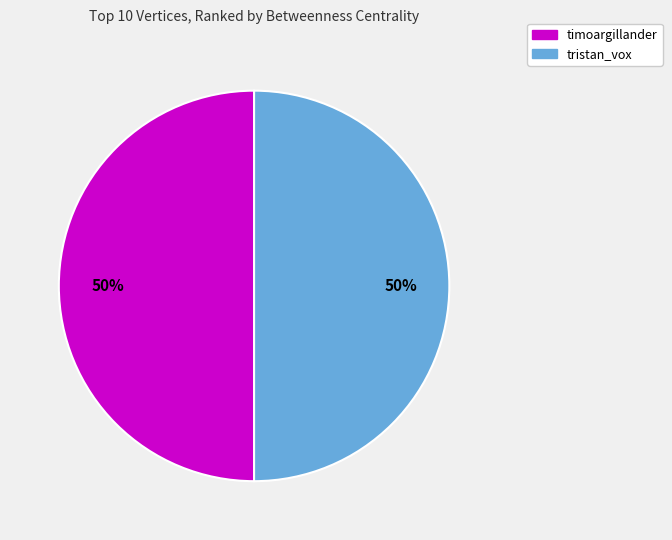

How many slices are in this pie chart?

2